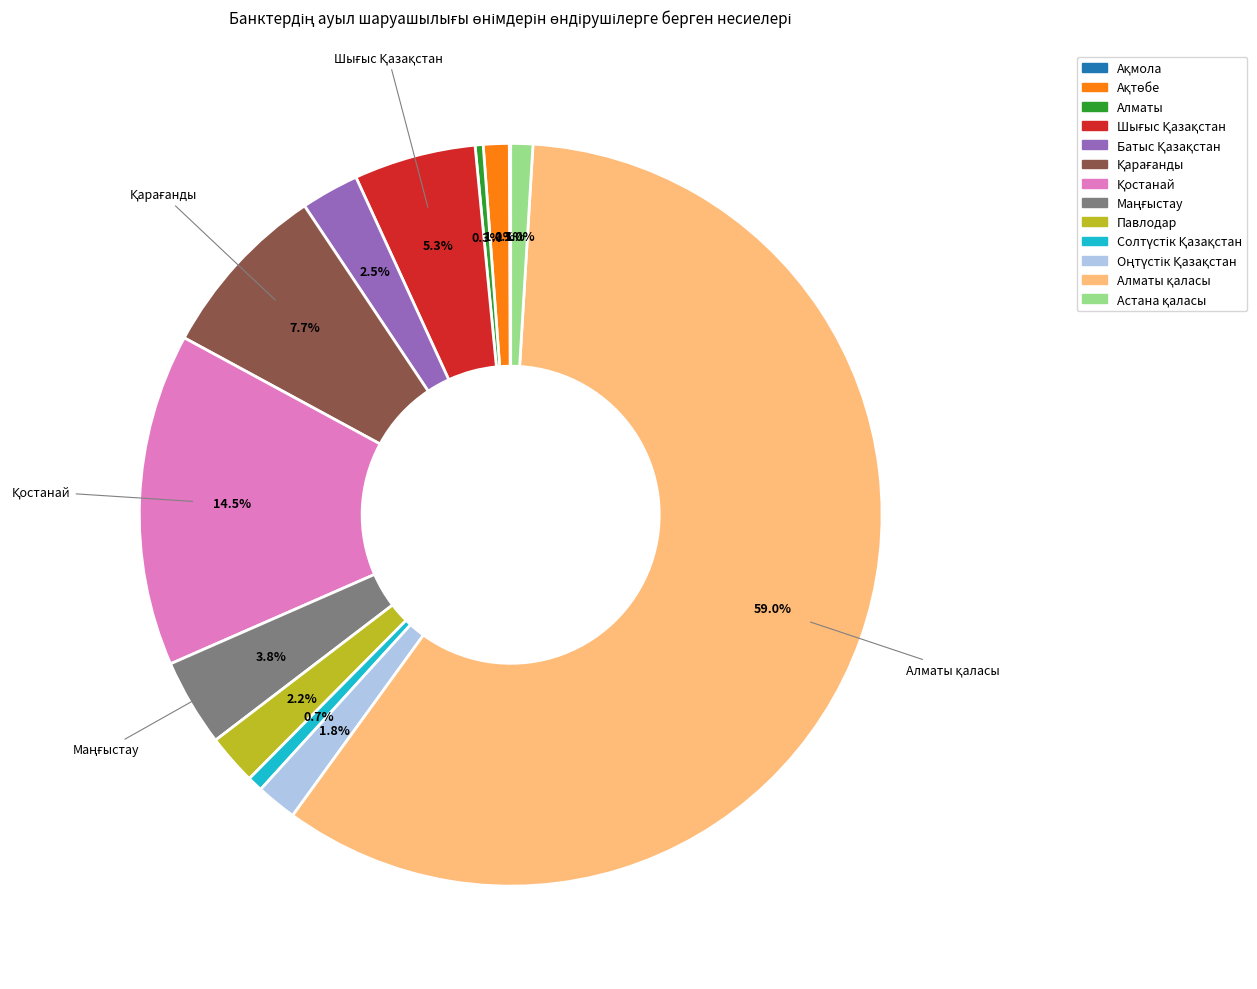

Does any single category account for the majority?

Yes